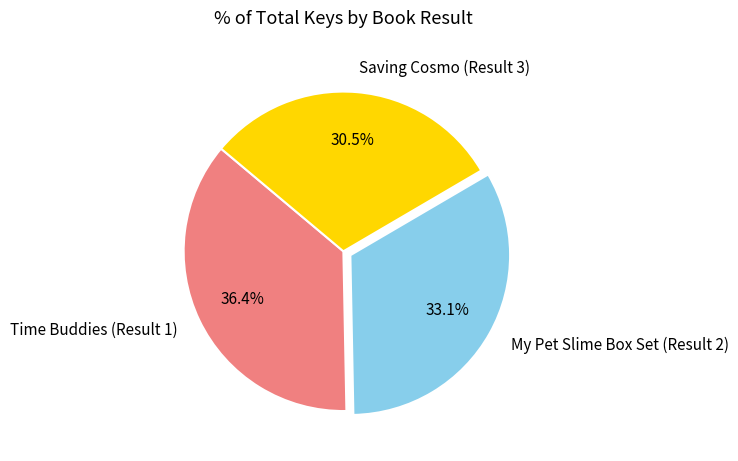

What is the ratio of the value at Time Buddies (Result 1) to the value at My Pet Slime Box Set (Result 2)?

1.1